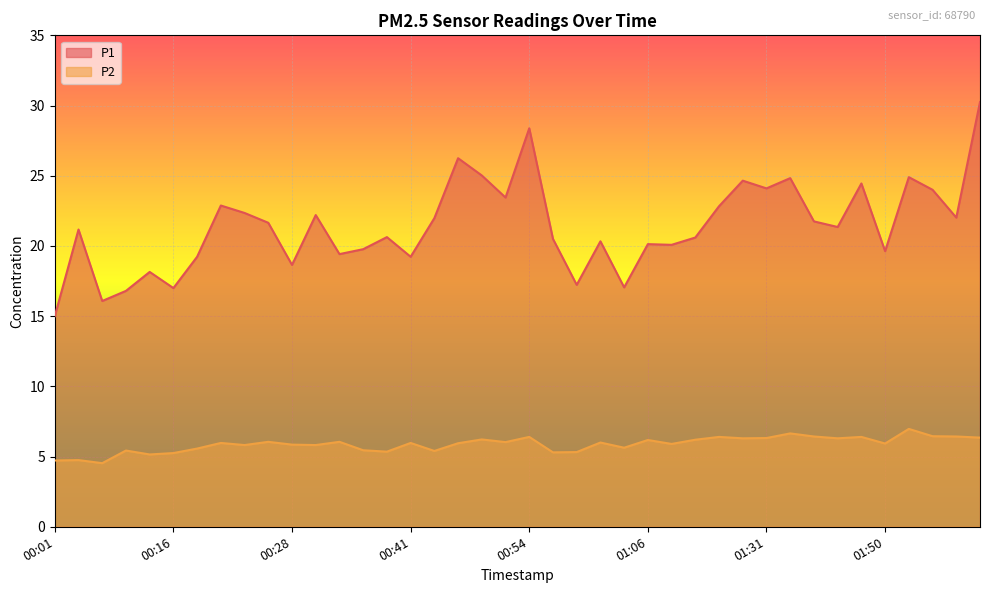

What is the label of the 6th point from the right?

01:48